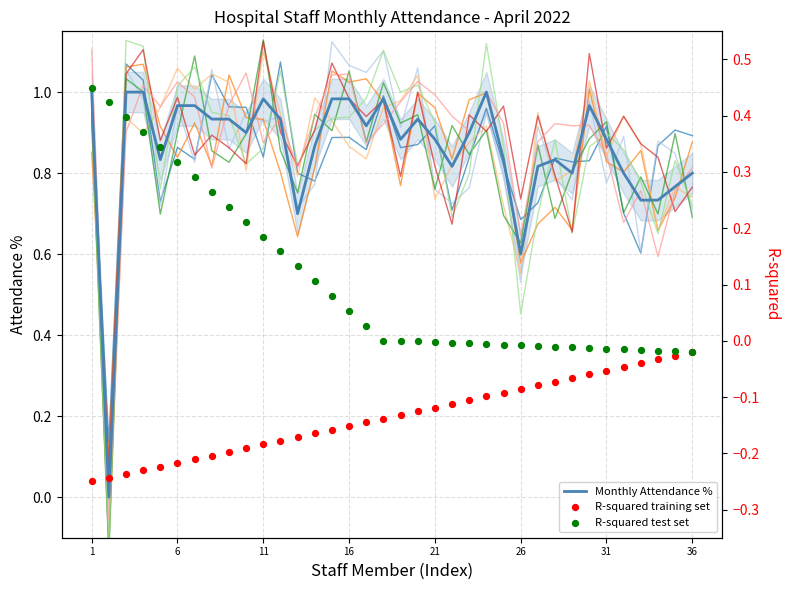

What are all the series names shown in the legend?

Monthly Attendance %, R-squared training set, R-squared test set